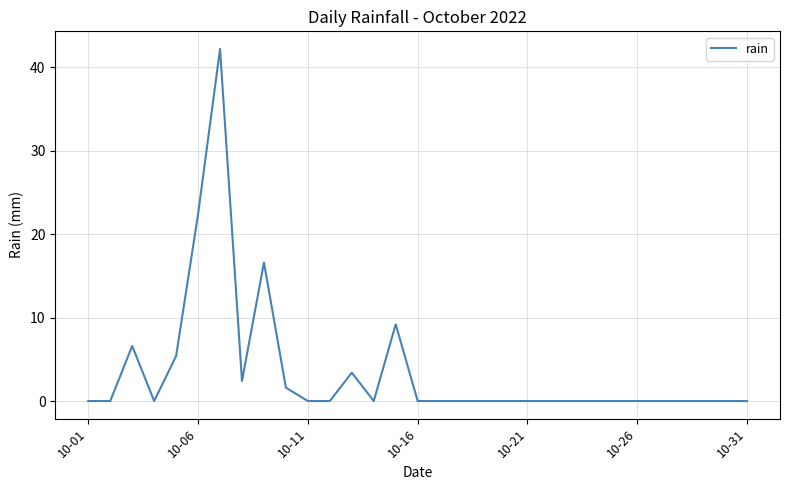

What is the greatest value displayed?

42.2